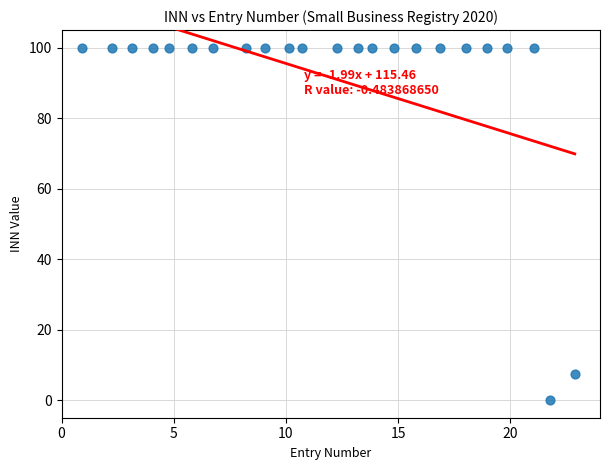

What is the range of X values (max minus min)?

22.0